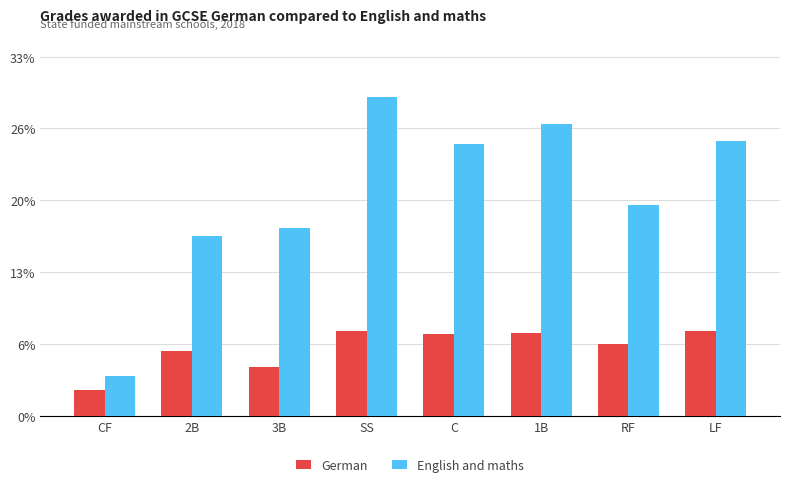

Reading left to right, what are all the values shown in this chart?

German: 18	45	34	59	57	58	50	59
English and maths: 28	125	131	222	189	203	147	191